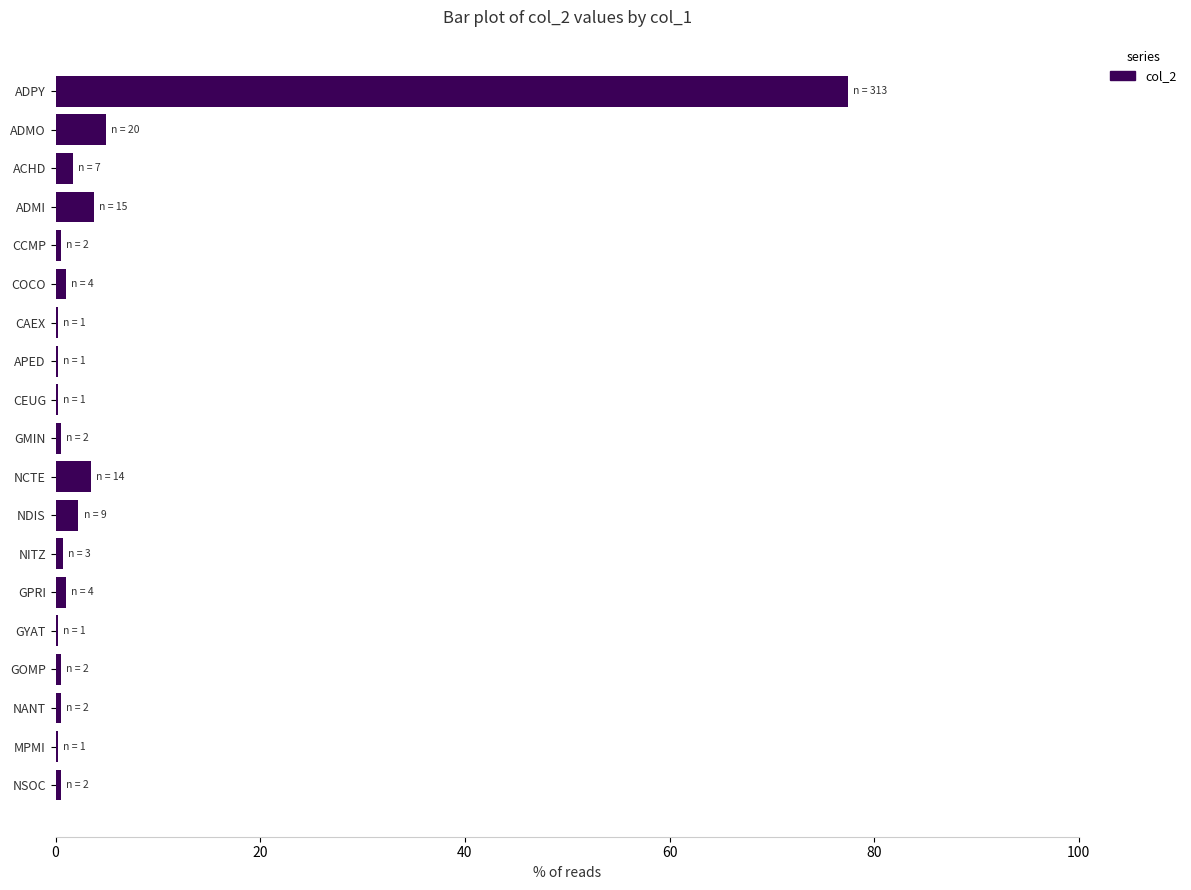

The value at ADPY is 77.5. True or false?

True